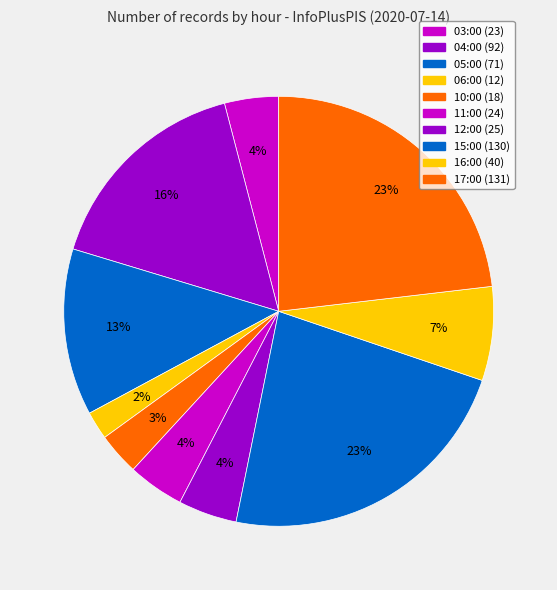

Is the sum of 06:00 and 05:00 greater than half?

No